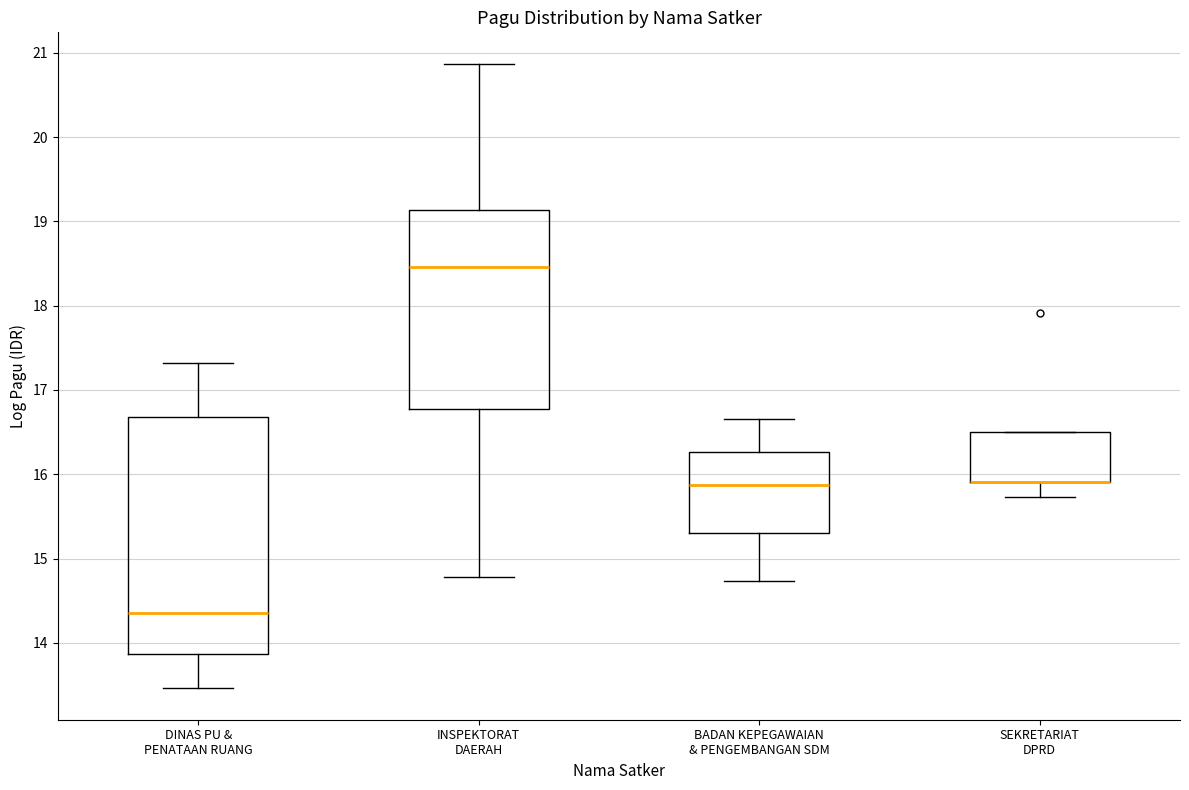

Which box is the tallest, from its lower edge to its upper edge?

DINAS PU & PENATAAN RUANG